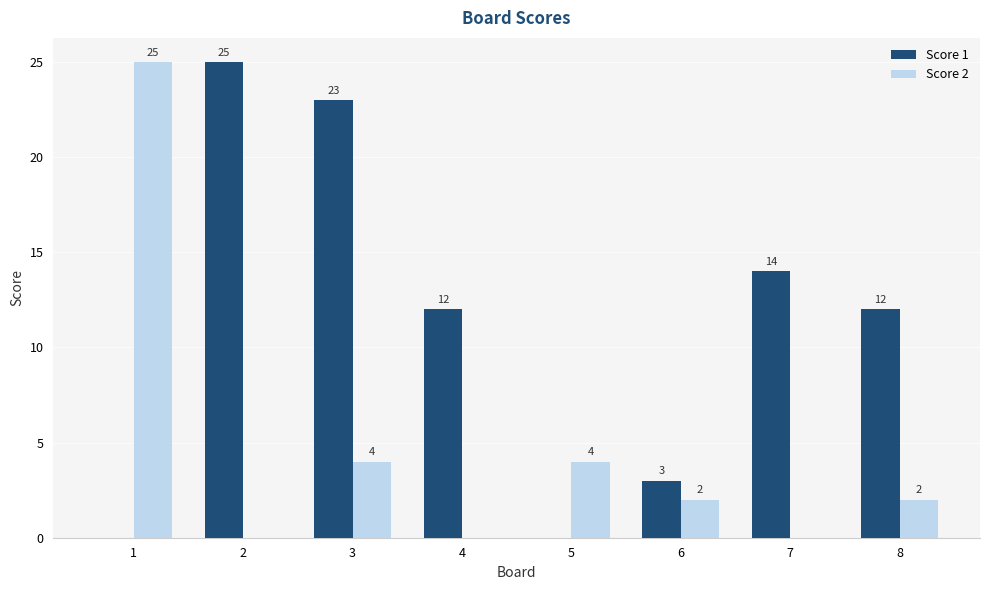

What value does the Score 1 series have at 7?

14